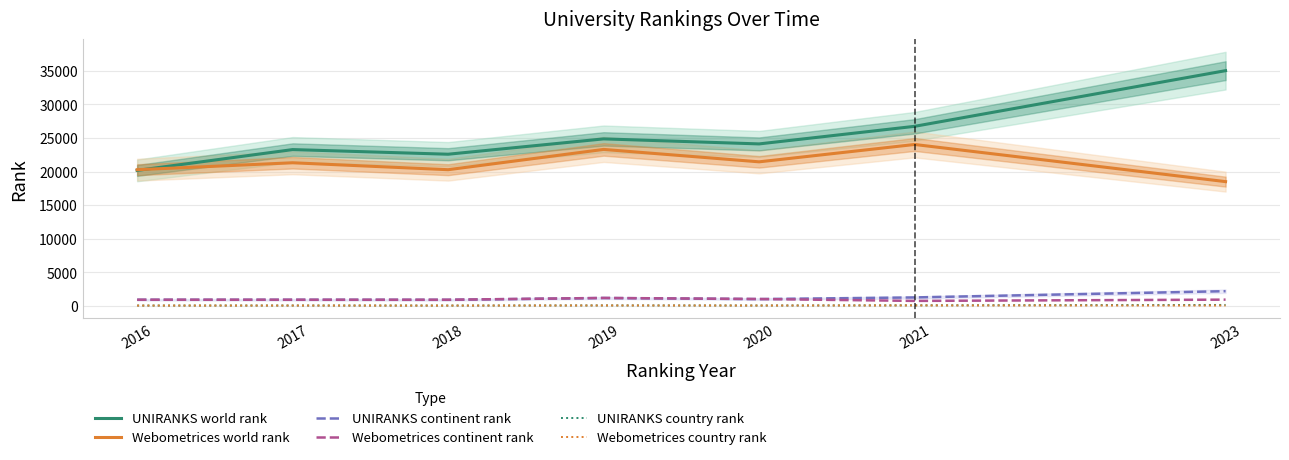

In UNIRANKS continent rank, how many points are higher than both neighbors (excluding endpoints)?

1